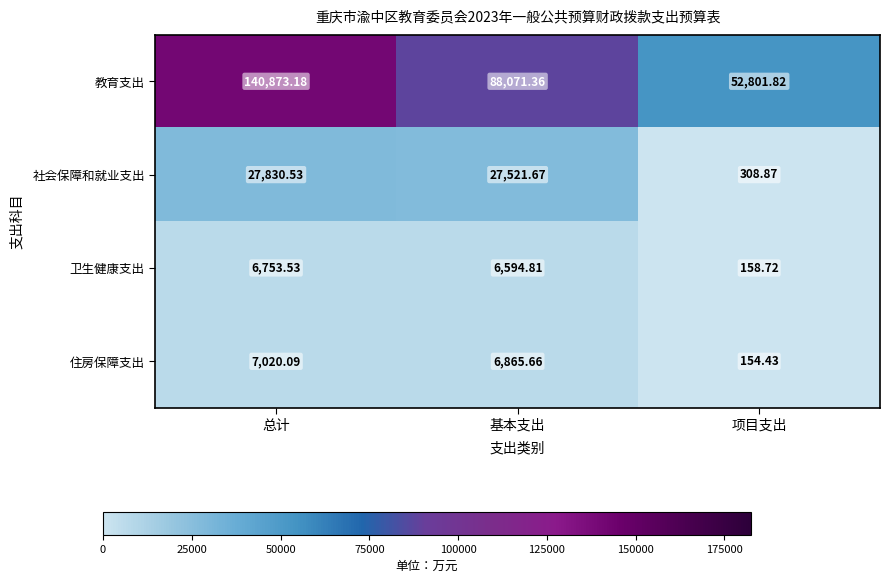

At which label is 住房保障支出 closest to 3587?

基本支出